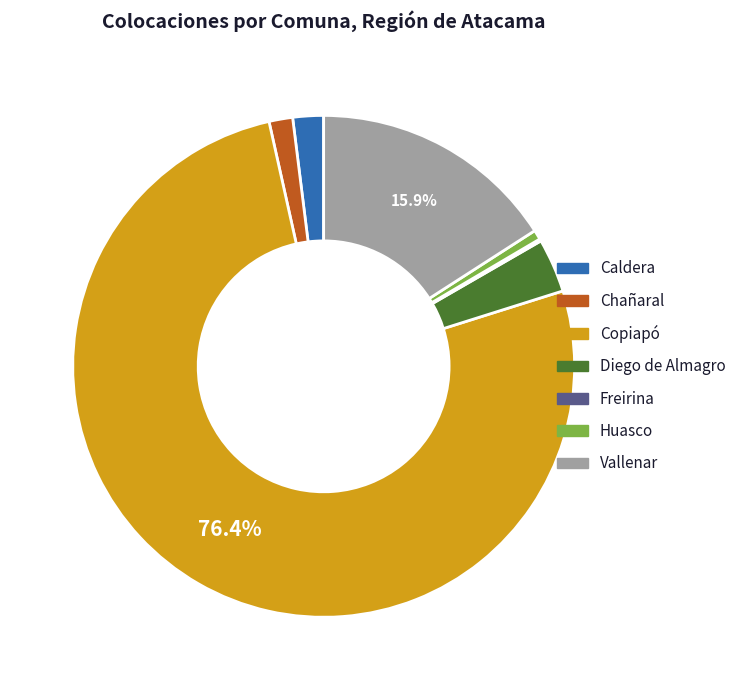

What is the largest slice in the pie chart?

Copiapó